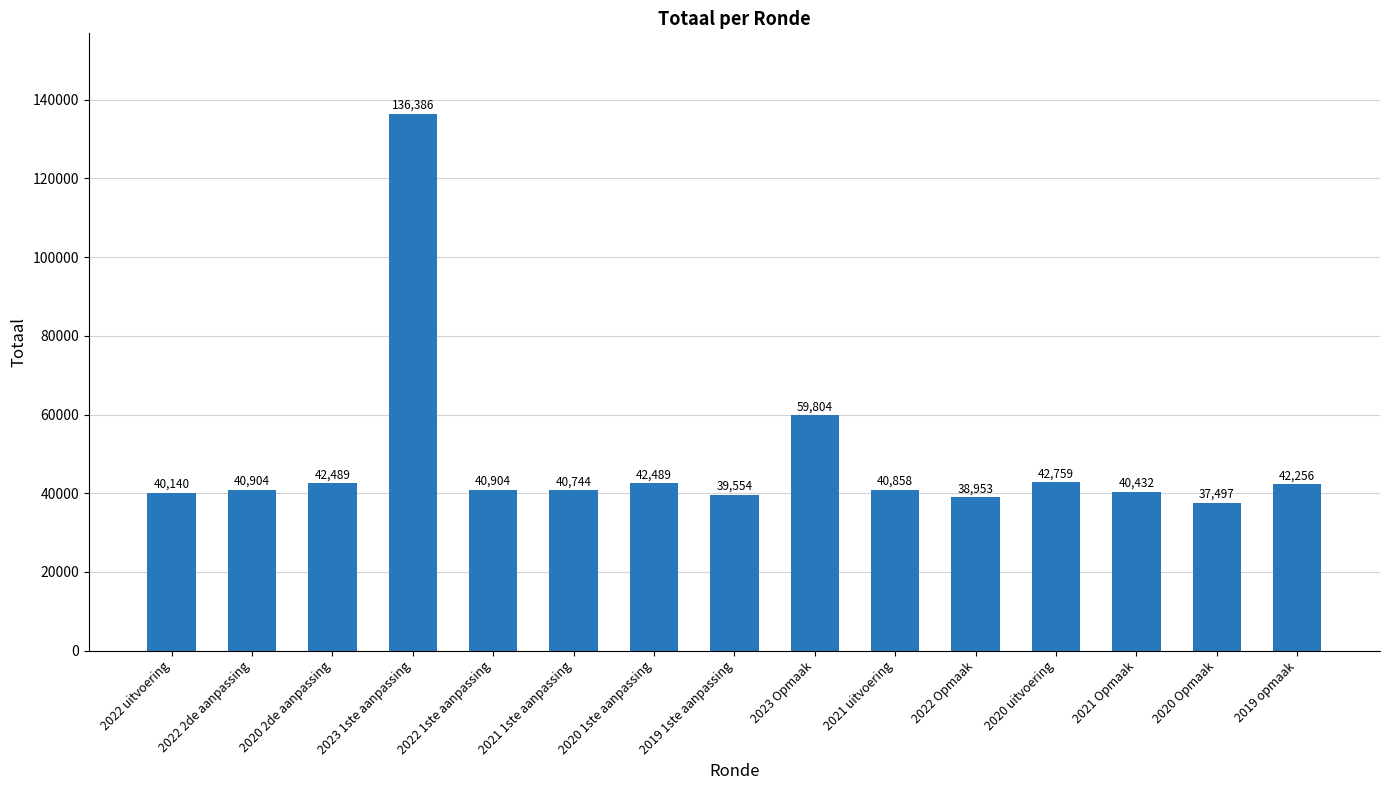

What is the maximum value shown in the chart?

136386